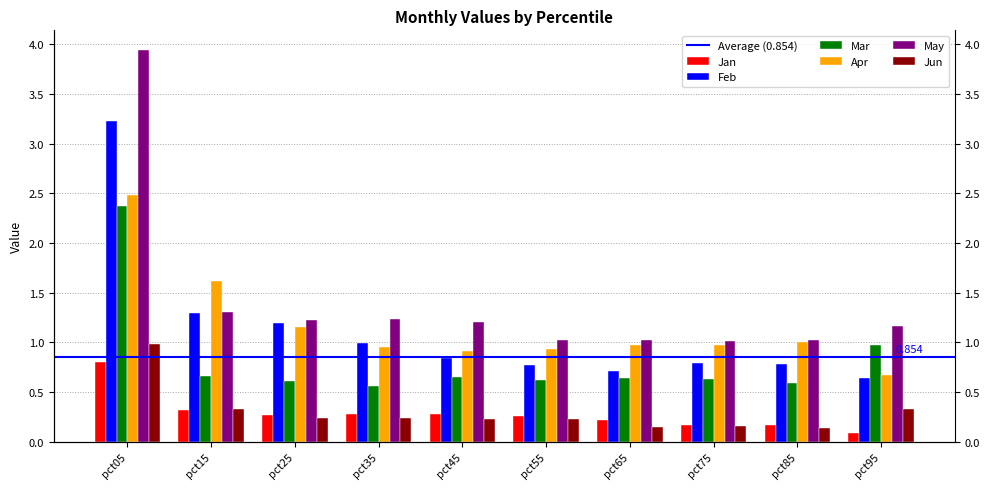

Which category has the highest value in the Apr series?

pct05